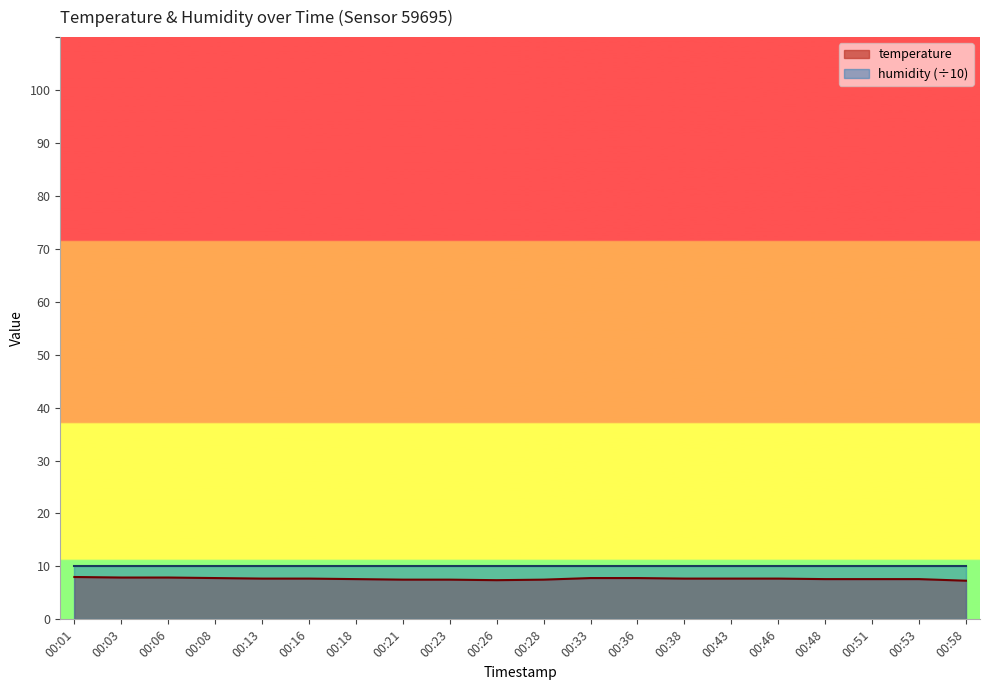

Count the values in the range 7 to 8.

20